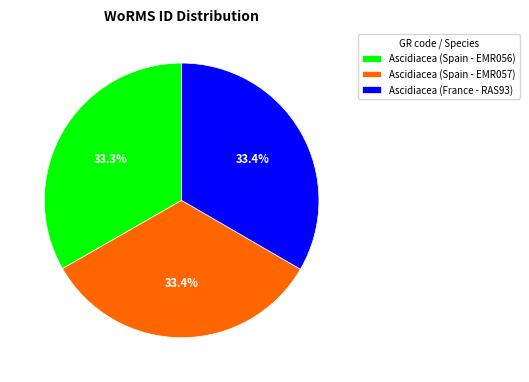

Does Ascidiacea (Spain - EMR056) represent more than half of the total?

No